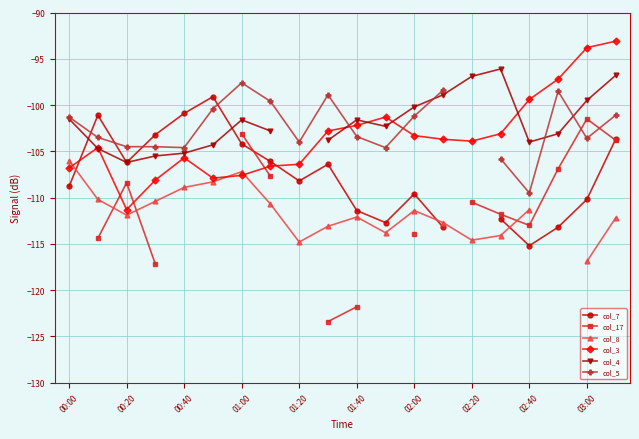

At which category does col_3 reach its first local valley?

00:20